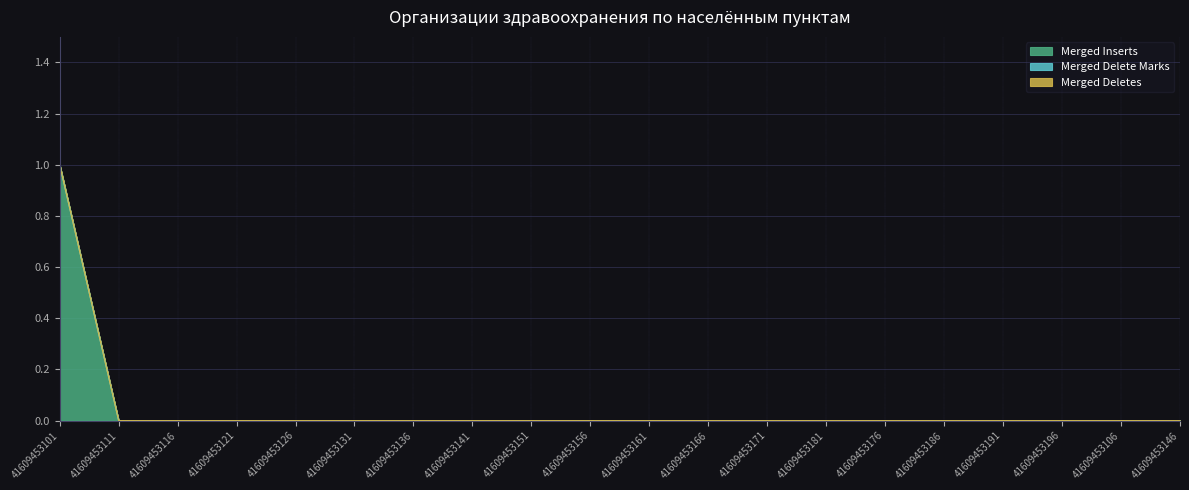

True or false: Merged Inserts has a value of 0 at 41609453121.

False